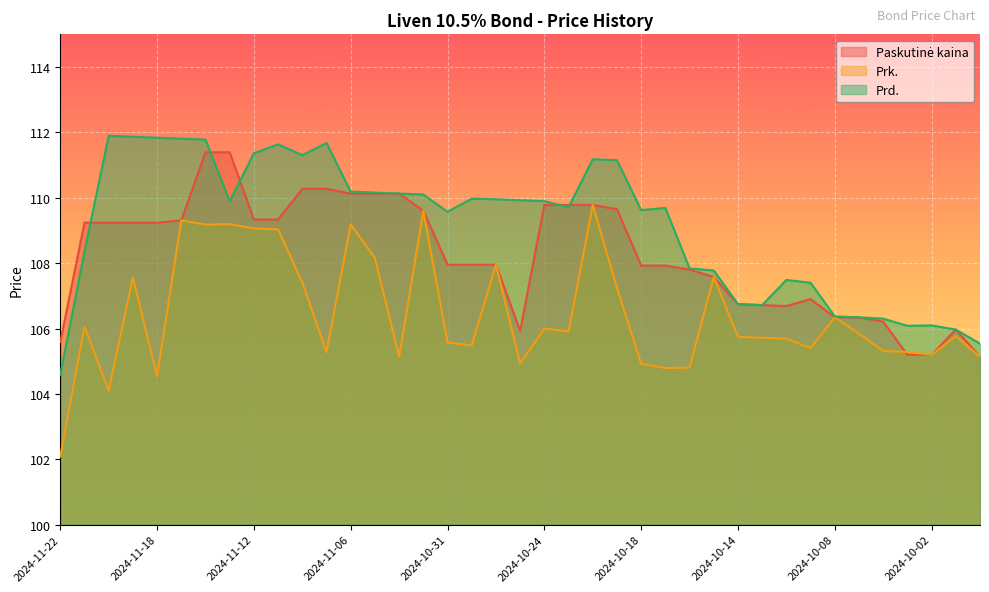

The Prk. series shows 107.6 at 2024-10-15. True or false?

True